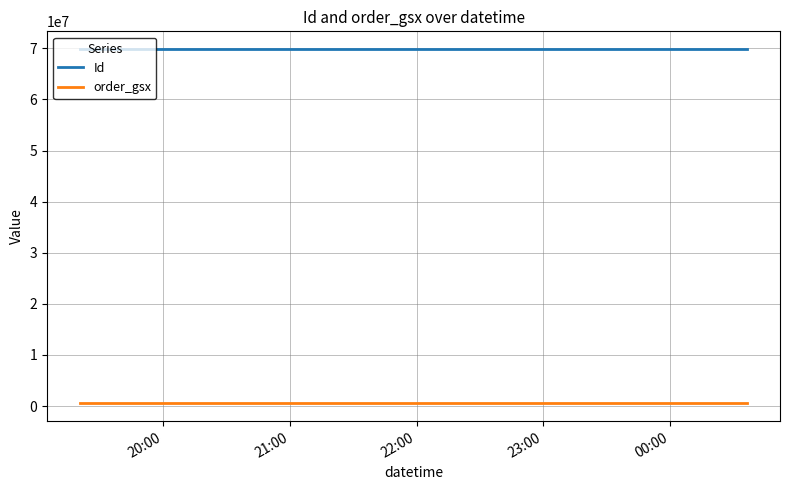

What are all the series names shown in the legend?

Id, order_gsx